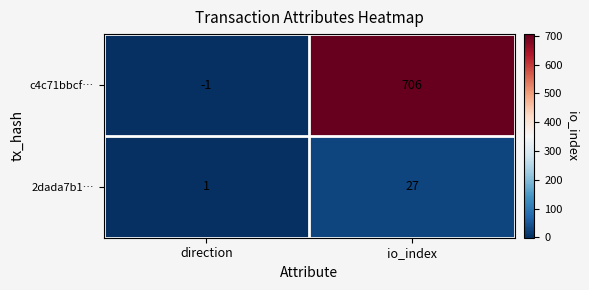

Which label corresponds to the smallest value in the chart?

direction